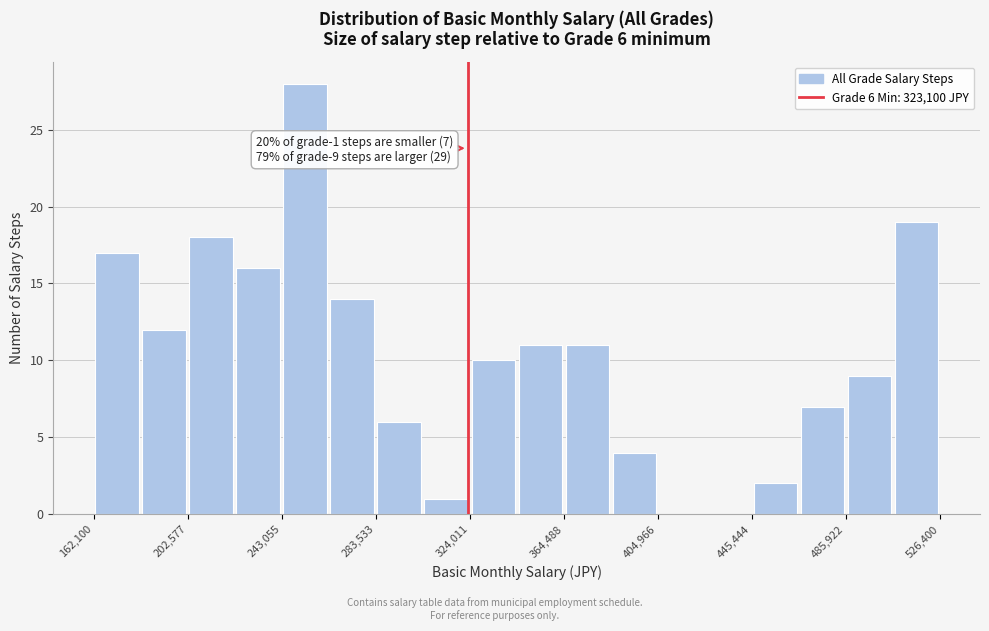

Over which range of the x-axis is the bar tallest?

245000 to 265000